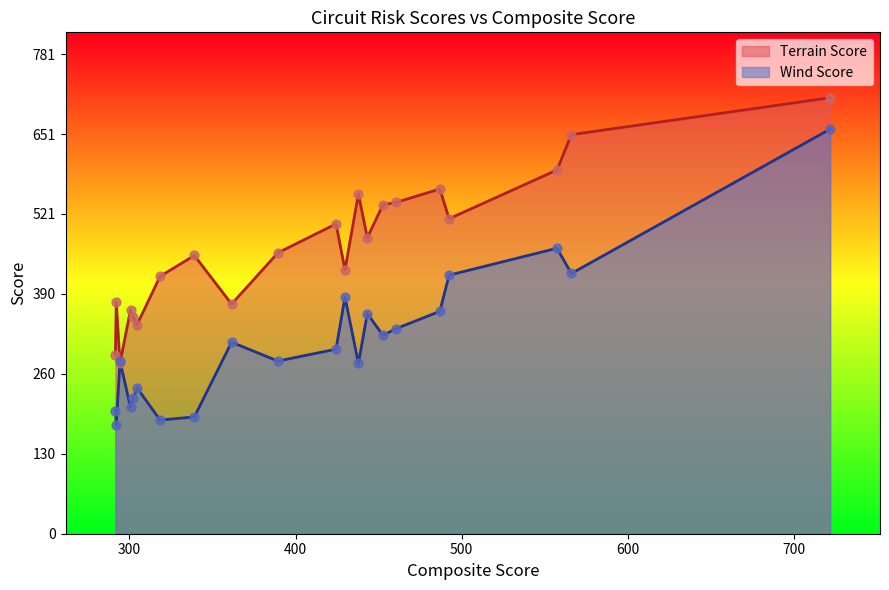

Which series contains the lowest Y value?

Wind Score